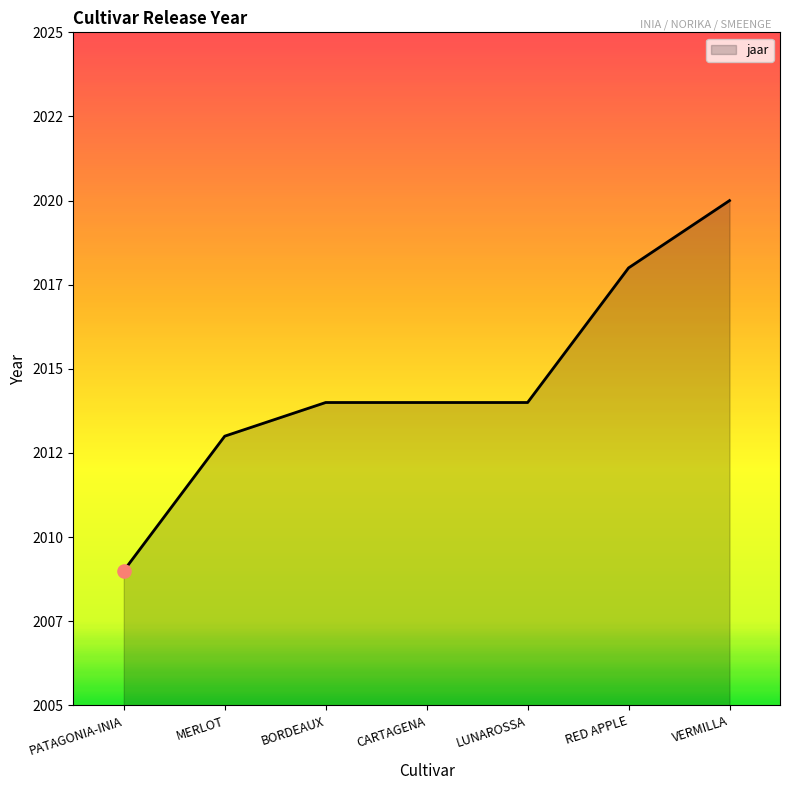

What is the change in value from PATAGONIA-INIA to RED APPLE?

+9